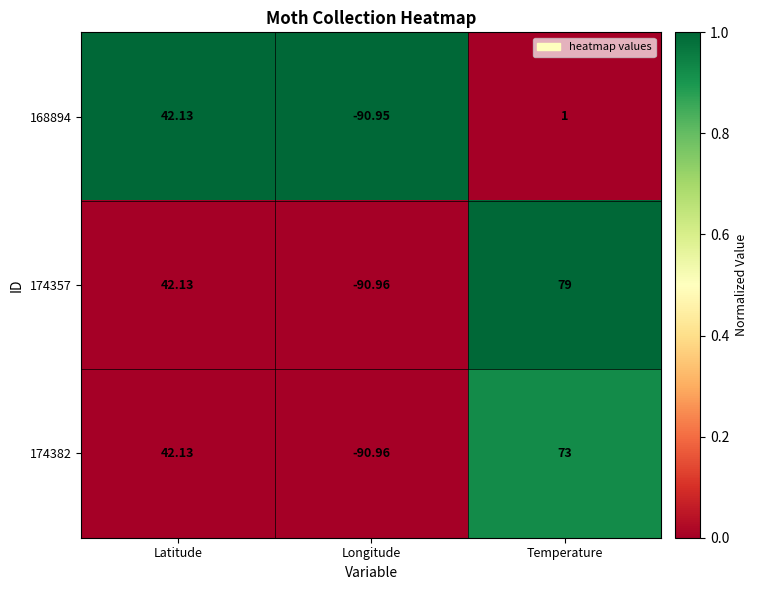

Where is 174382 nearest to the value -8?

Latitude